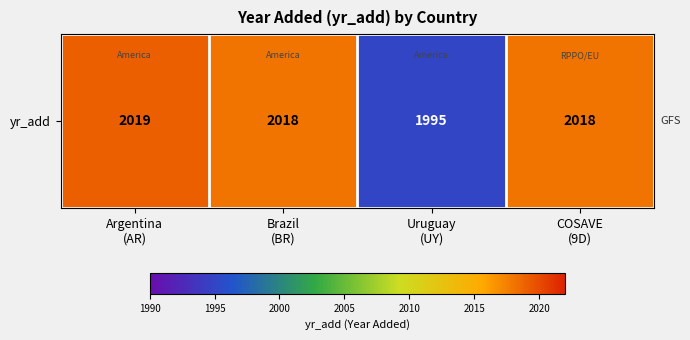

What is the difference between the values at Uruguay
(UY) and COSAVE
(9D)?

23